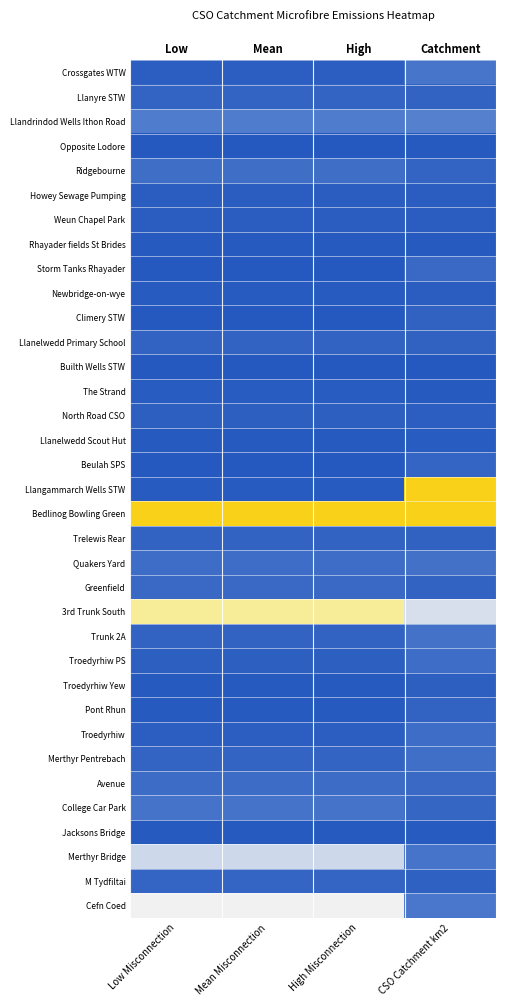

List the series in order of their peak value, highest first.

Bedlinog Bowling Green, Llangammarch Wells STW, 3rd Trunk South, Cefn Coed, Merthyr Bridge, Llandrindod Wells Ithon Road, Crossgates WTW, College Car Park, Trunk 2A, Quakers Yard, Merthyr Pentrebach, Ridgebourne, Troedyrhiw, Troedyrhiw PS, Avenue, Storm Tanks Rhayader, Greenfield, M Tydfiltai, Beulah SPS, Llanyre STW, Trelewis Rear, Llanelwedd Primary School, Pont Rhun, Climery STW, Troedyrhiw Yew, North Road CSO, Howey Sewage Pumping, Weun Chapel Park, Newbridge-on-wye, The Strand, Llanelwedd Scout Hut, Jacksons Bridge, Rhayader fields St Brides, Opposite Lodore, Builth Wells STW